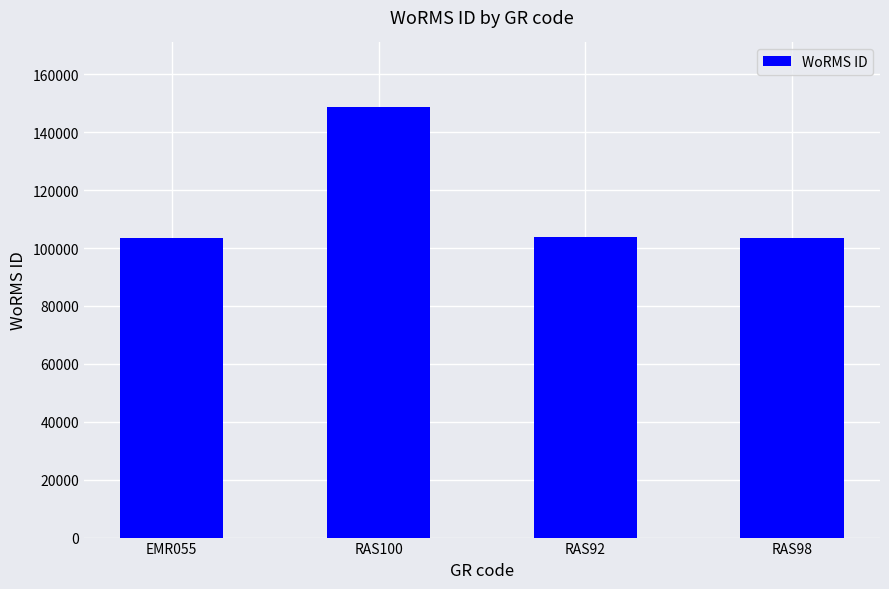

What is the label of the 3rd bar from the right?

RAS100